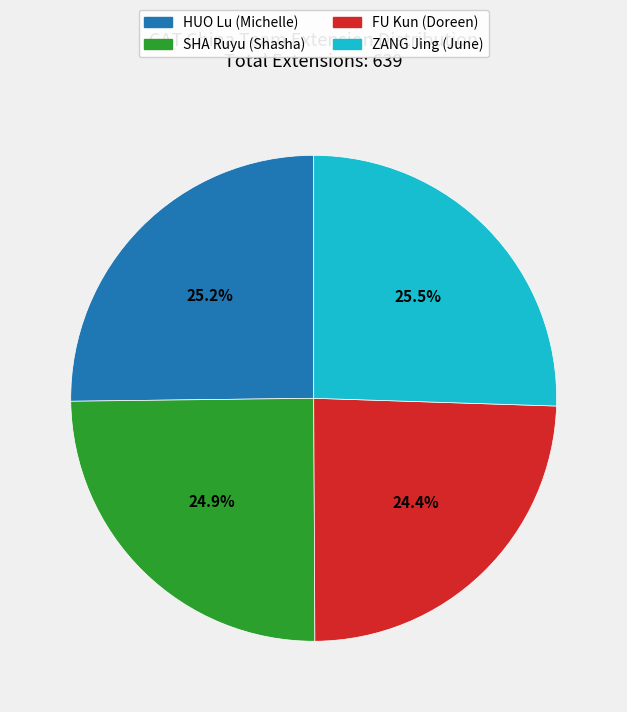

Combined, what portion of the pie is ZANG Jing (June) and FU Kun (Doreen)?

49.9%